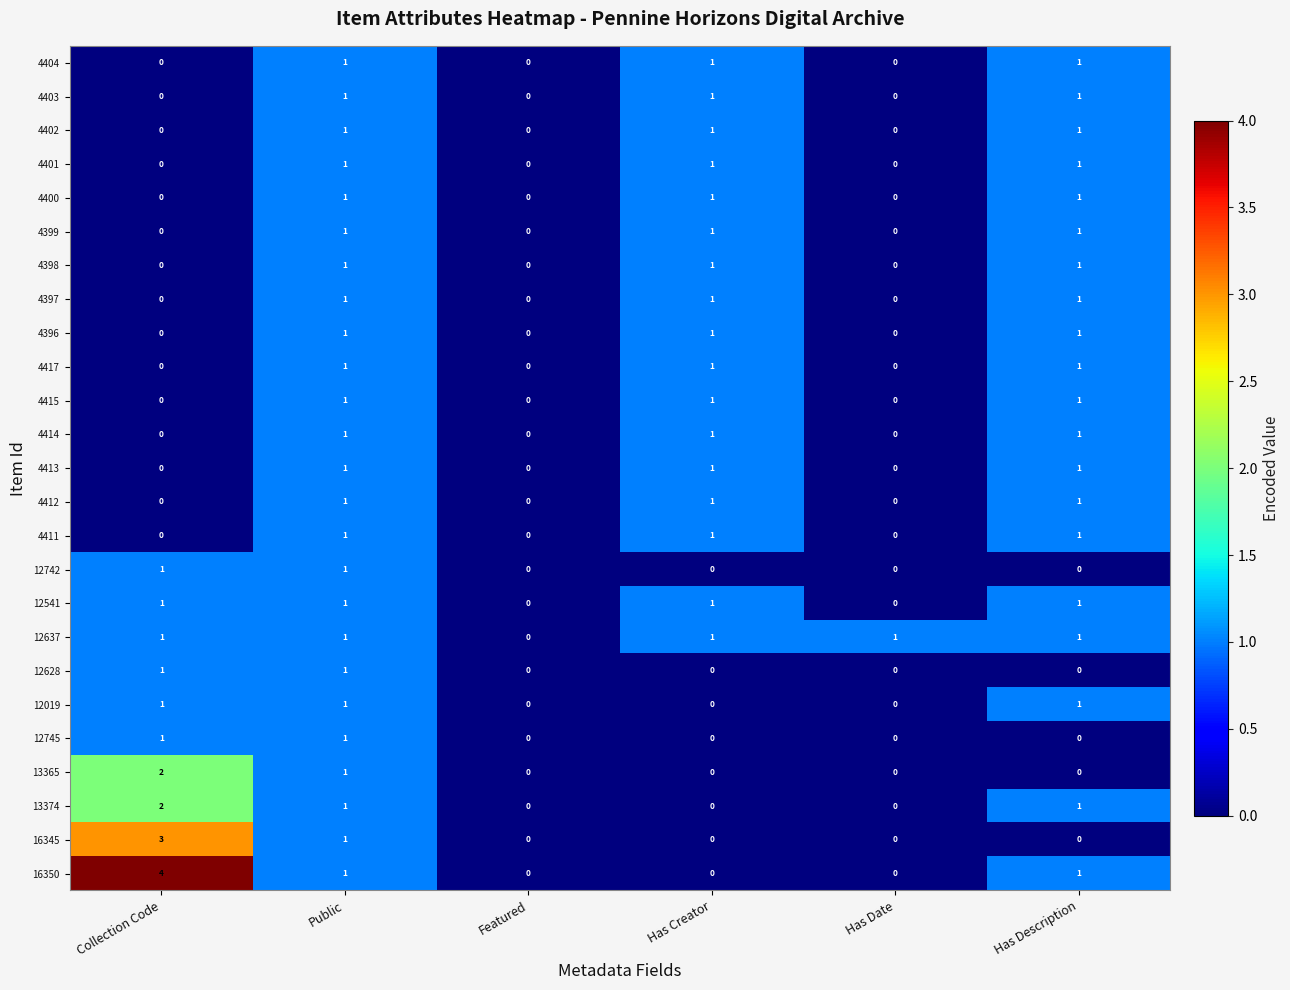

What is the difference between the maximum and minimum values in the 16345 series?

3